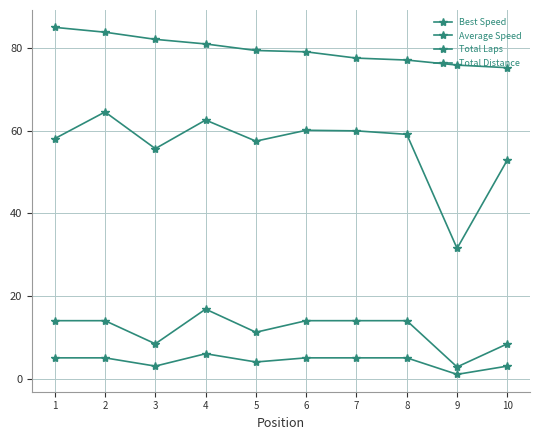

What is the sum of the Average Speed values at 3 and 4?

118.2